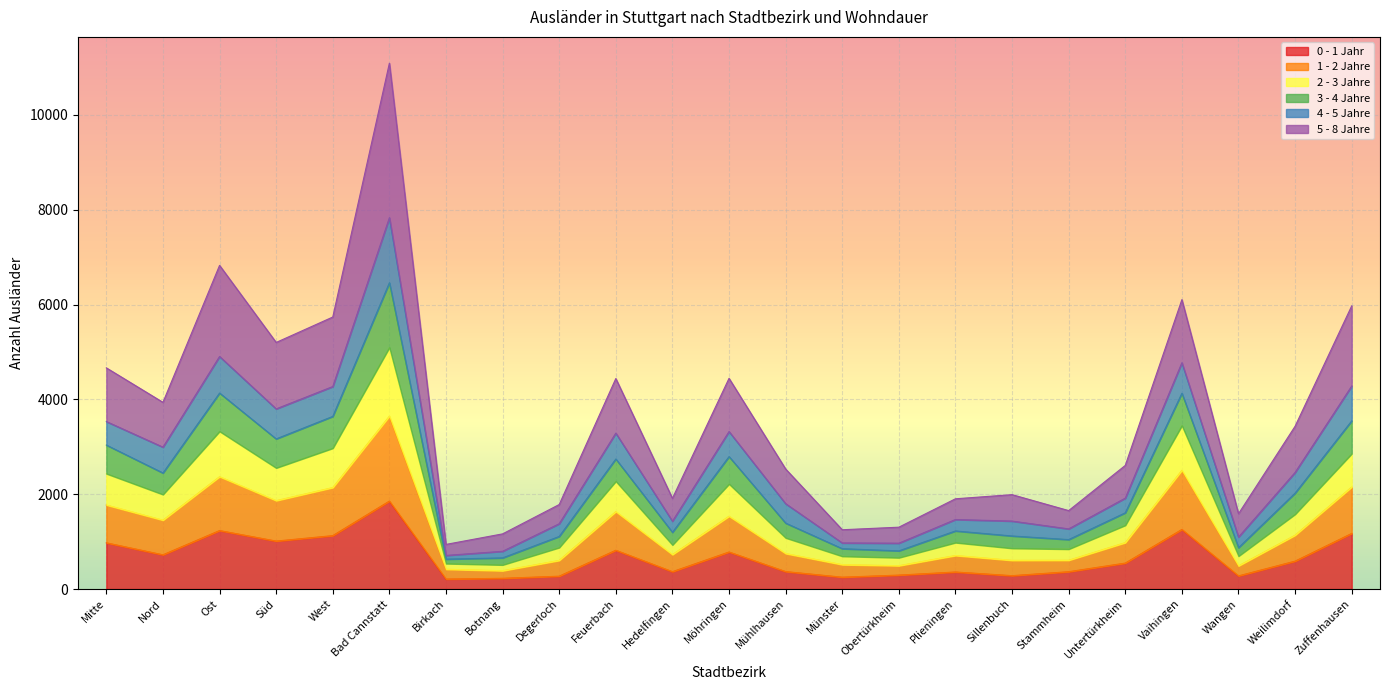

The 0 - 1 Jahr series shows 1854 at Bad Cannstatt. True or false?

True